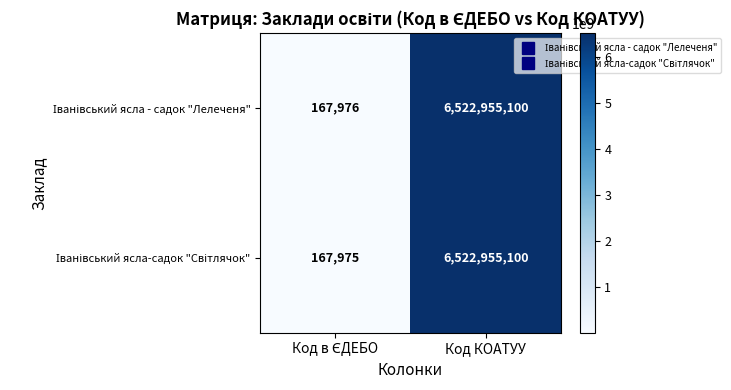

Which label corresponds to the largest value in the chart?

Код КОАТУУ